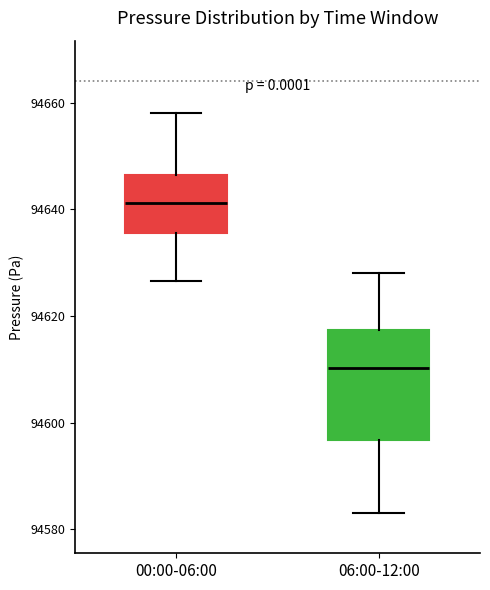

Reading left to right, read every box against the y-axis: the position of its median line, the range the box covers, and the ends of its whiskers. The values are not printed on the chart, so give them approximately, as read against the axis.

00:00-06:00: median 94642, box 94636 to 94646, whiskers 94626 to 94658
06:00-12:00: median 94610, box 94596 to 94618, whiskers 94584 to 94628